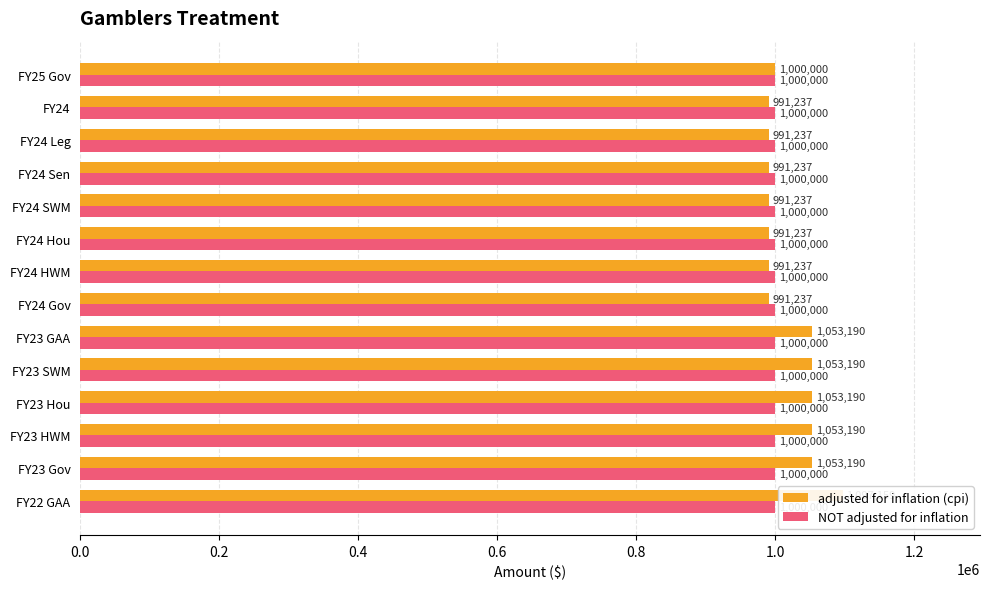

How many data points in adjusted for inflation (cpi) are less than 1000000?

7